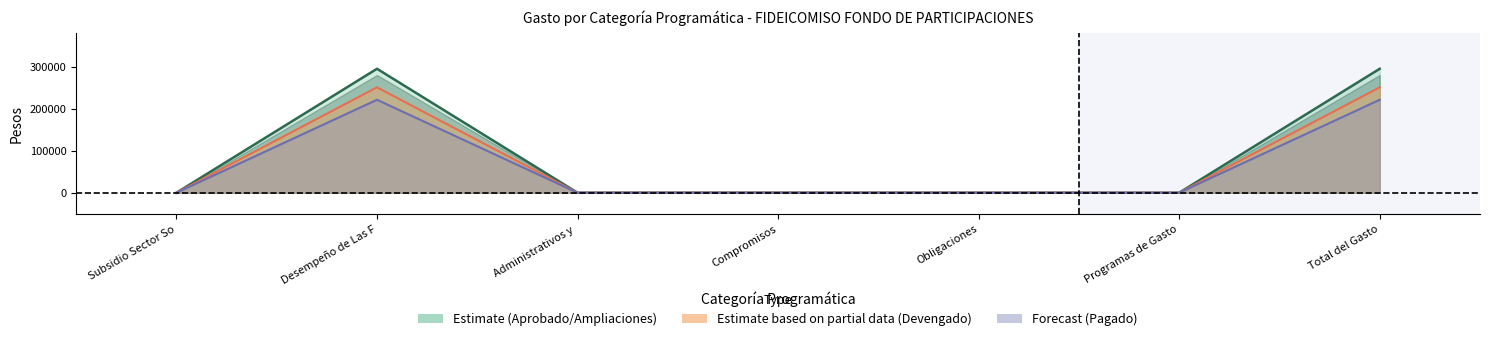

The Modificado (line) series shows 136242.6 at Total del Gasto. True or false?

False